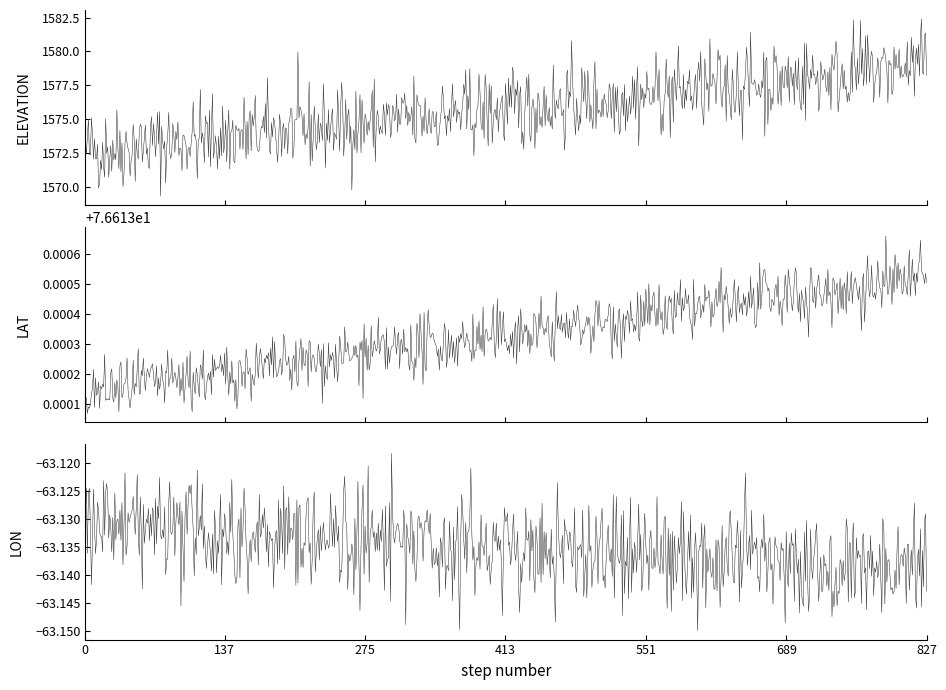

What are all the series names shown in the legend?

ELEVATION, LAT, LON